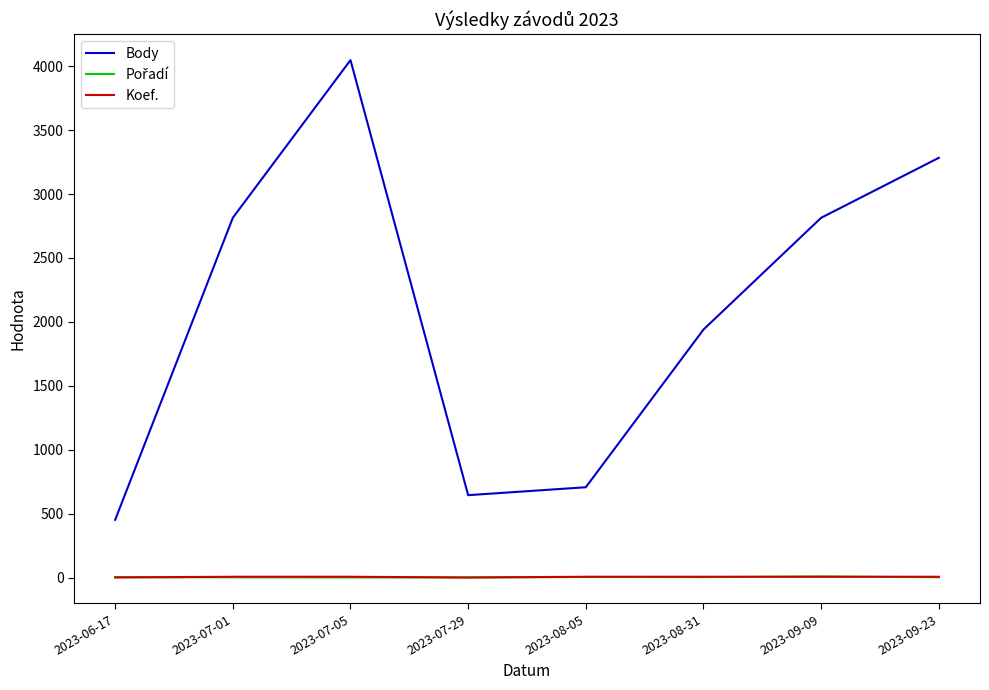

What is the spread (max minus min) of values at 2023-08-05?

702